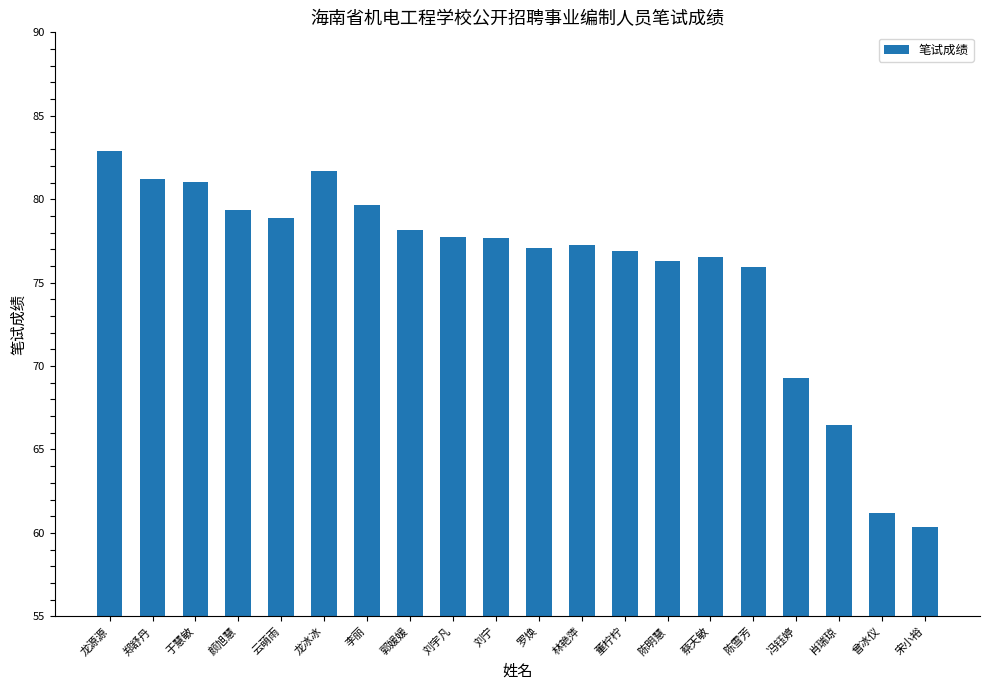

The chart shows a value of 110.0 at 龙冰冰. True or false?

False